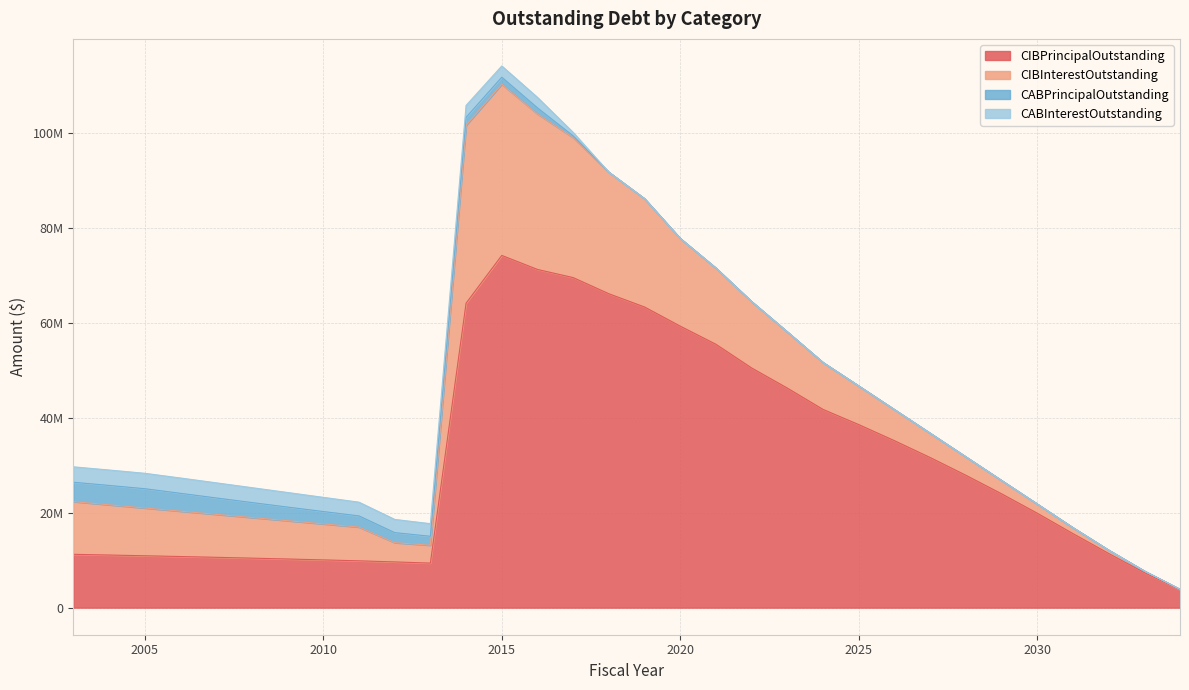

Rank the series at 2004 from lowest to highest value.

CABInterestOutstanding, CABPrincipalOutstanding, CIBInterestOutstanding, CIBPrincipalOutstanding